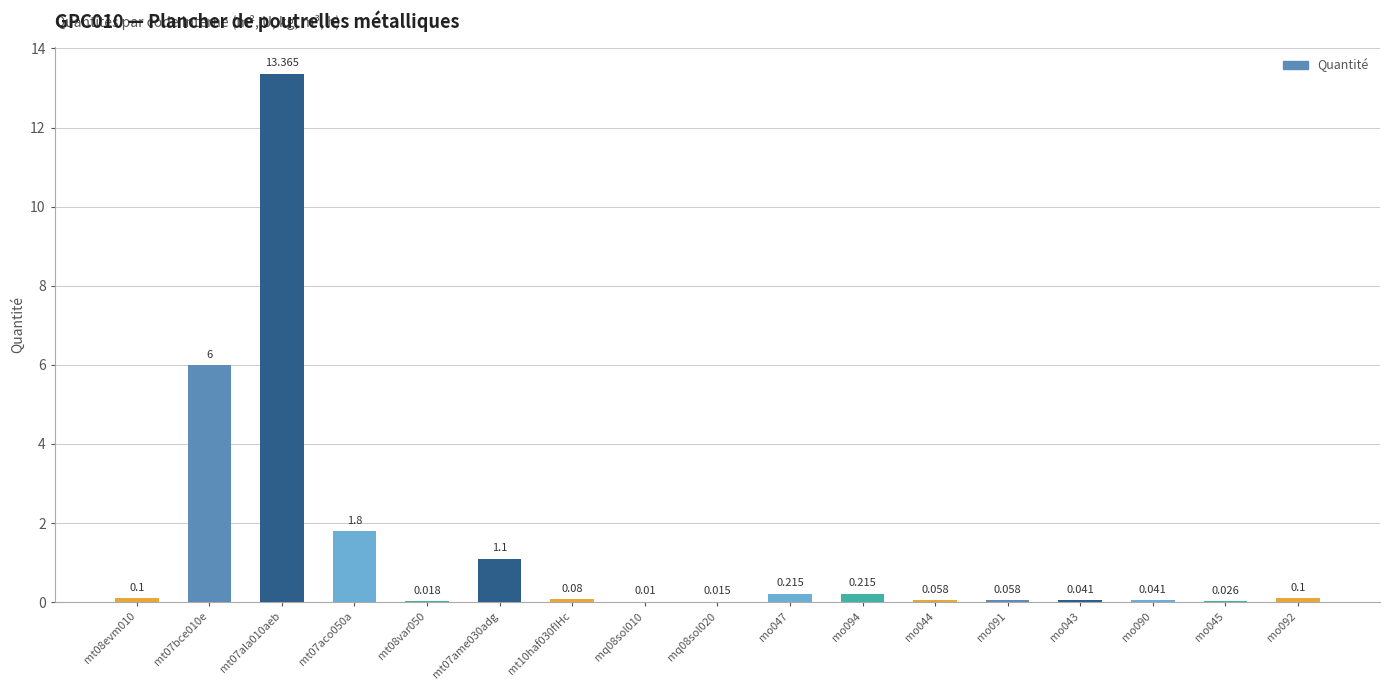

How many data points does each series have?

17